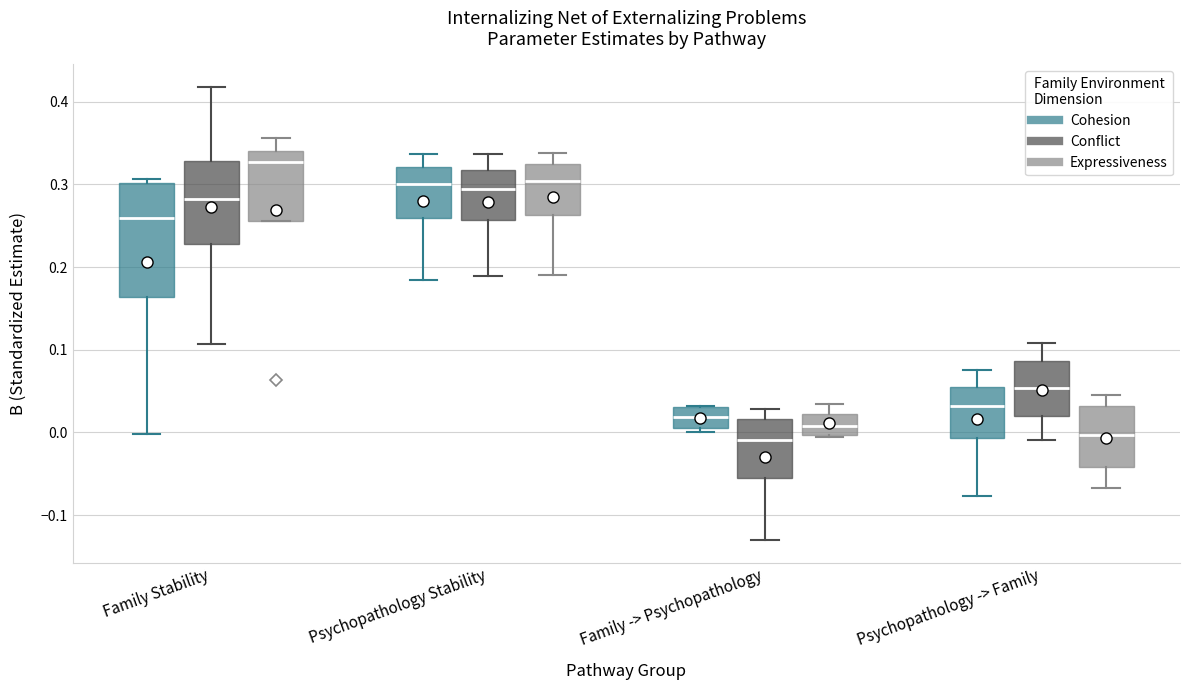

Which box's median line is the highest?

Family Stability (Expressiveness)